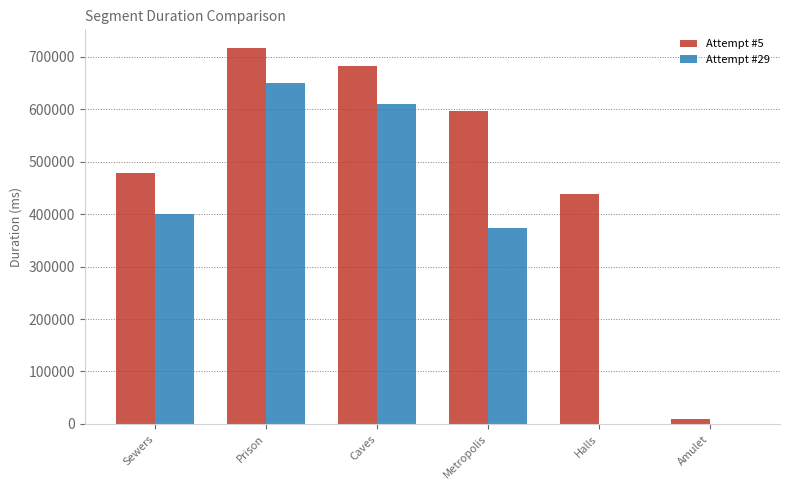

Reading right to left, transcribe all the data shown in this chart.

Attempt #5: 8599	438912	597401	682309	716788	477671
Attempt #29: 0	0	373048	610881	649896	400556